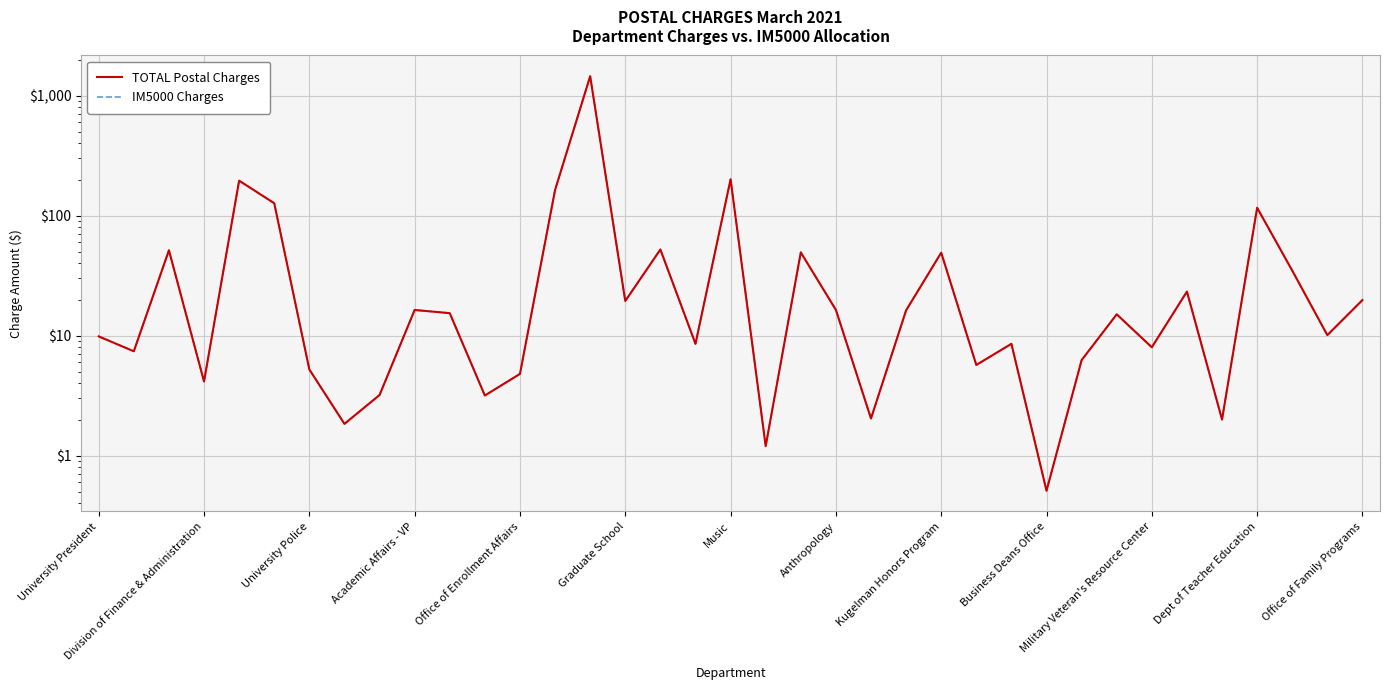

True or false: TOTAL Postal Charges and IM5000 Charges intersect in this chart.

False